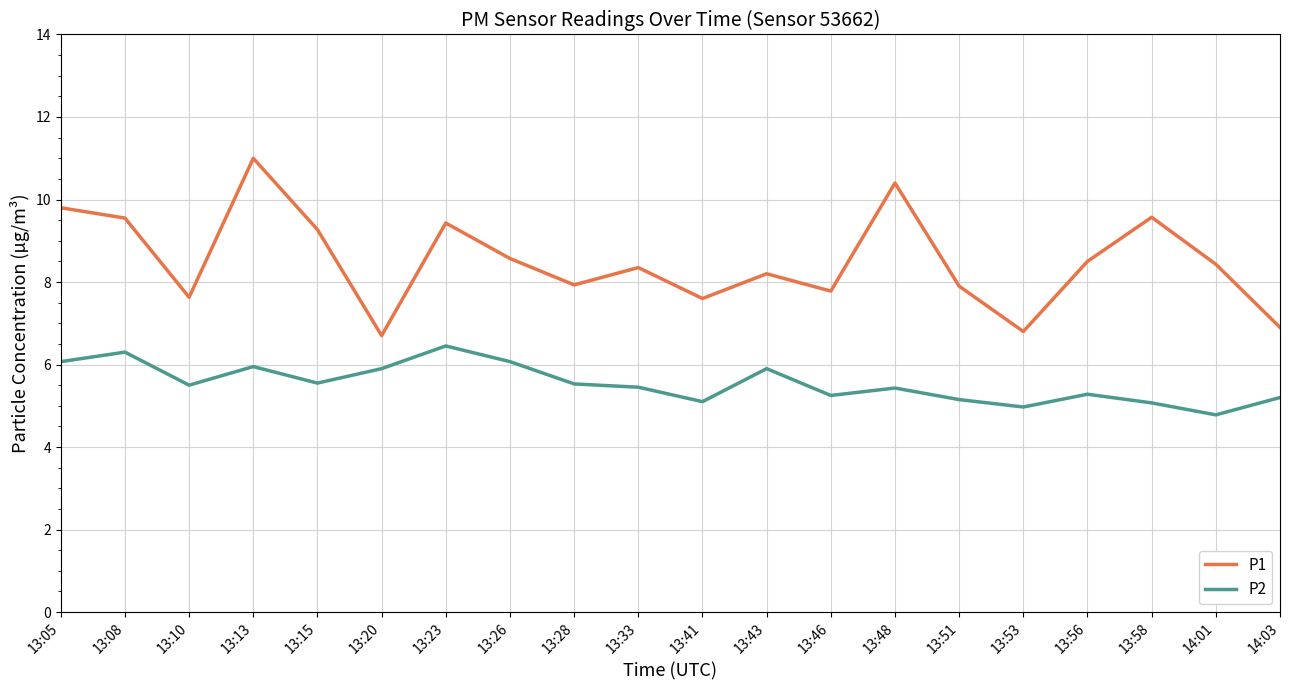

What is the difference between the P1 values at 13:05 and 14:03?

2.9